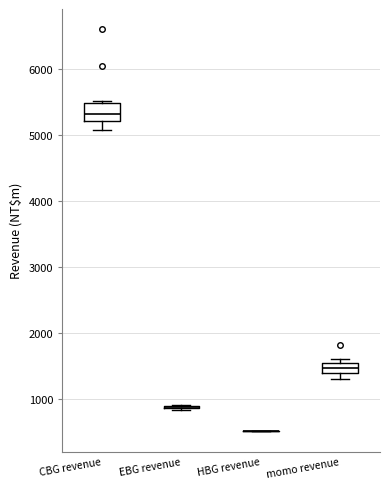

Which box is the tallest, from its lower edge to its upper edge?

CBG revenue